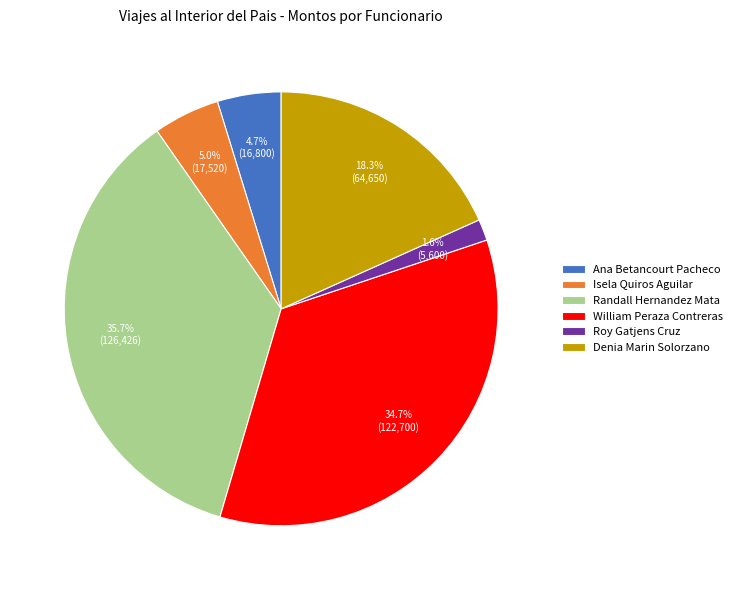

What is the largest slice in the pie chart?

Randall Hernandez Mata